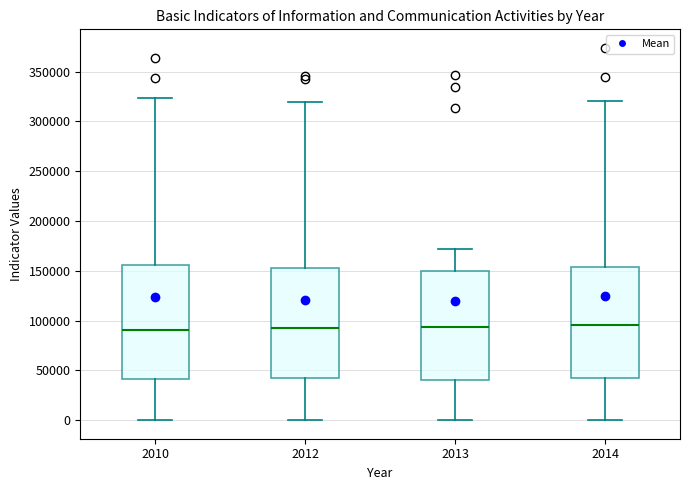

Where does the median line of the box at x = 2014 sit on the y-axis? The values are not printed on the chart, so give them approximately, as read against the axis.

95000